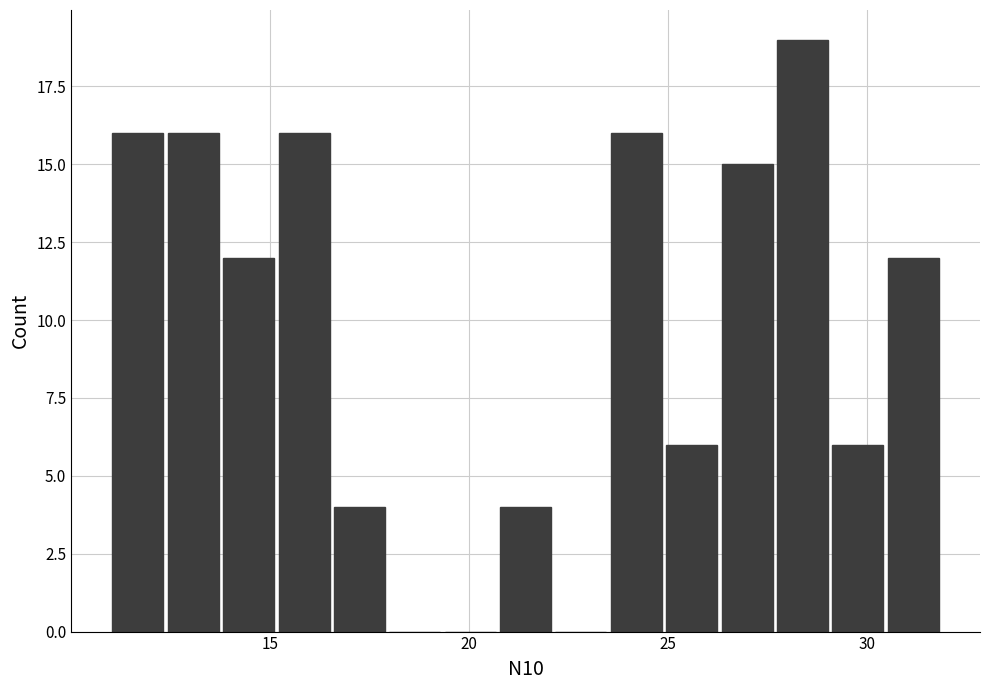

Around what value on the x-axis is the tallest bar? Give the approximate position of its centre, as read against the axis.

28.5